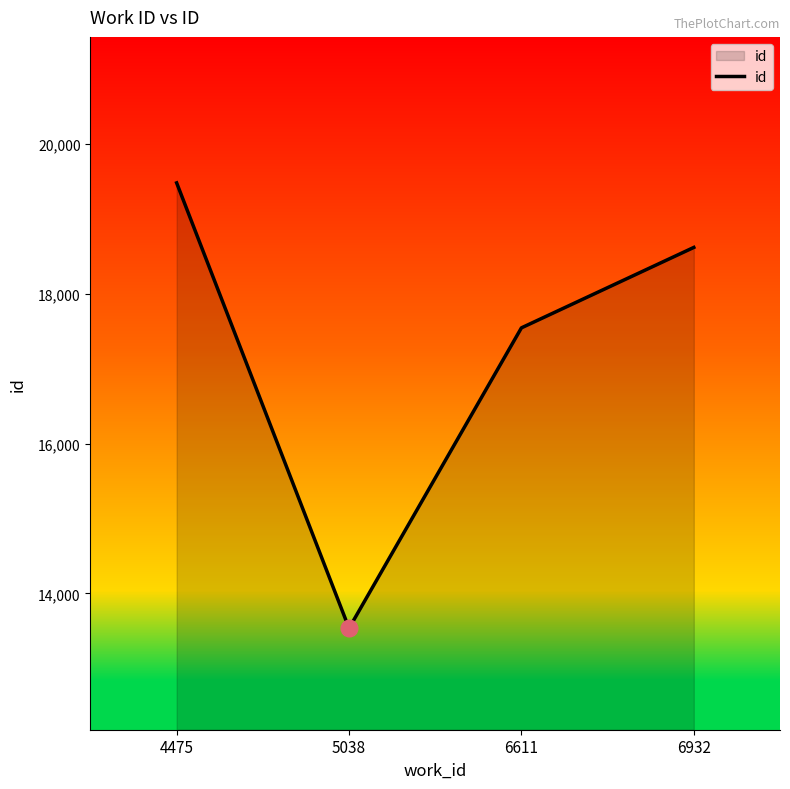

What is the sum of the values at 5038 and 6611?

31080